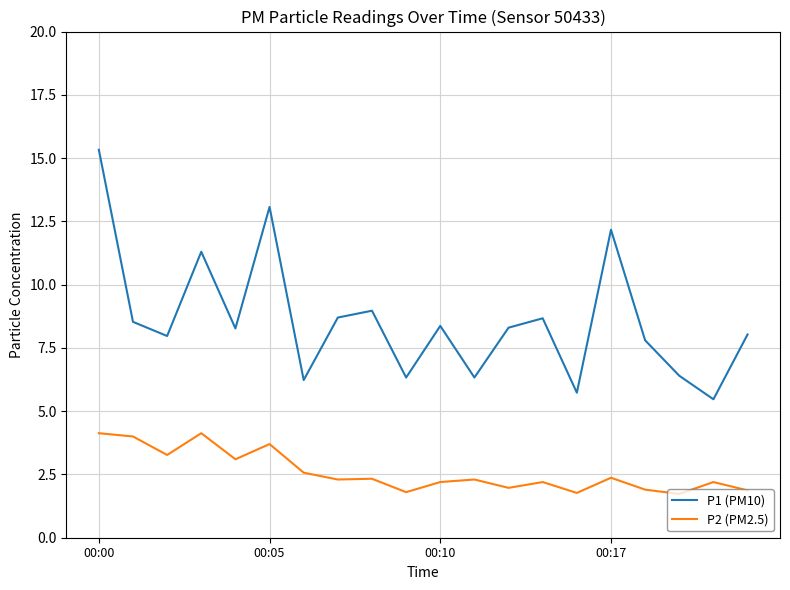

What are all the series names shown in the legend?

P1 (PM10), P2 (PM2.5)